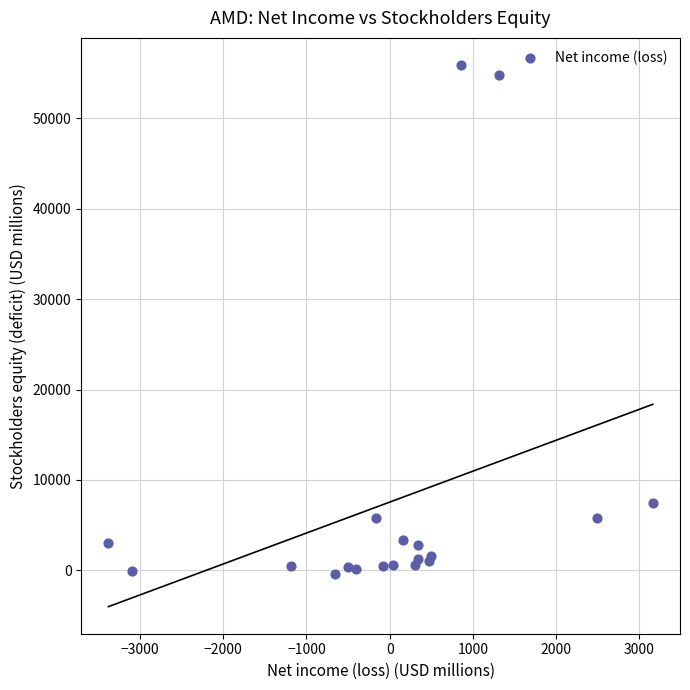

What Y value in the scatter plot is closest to 27740?

7497